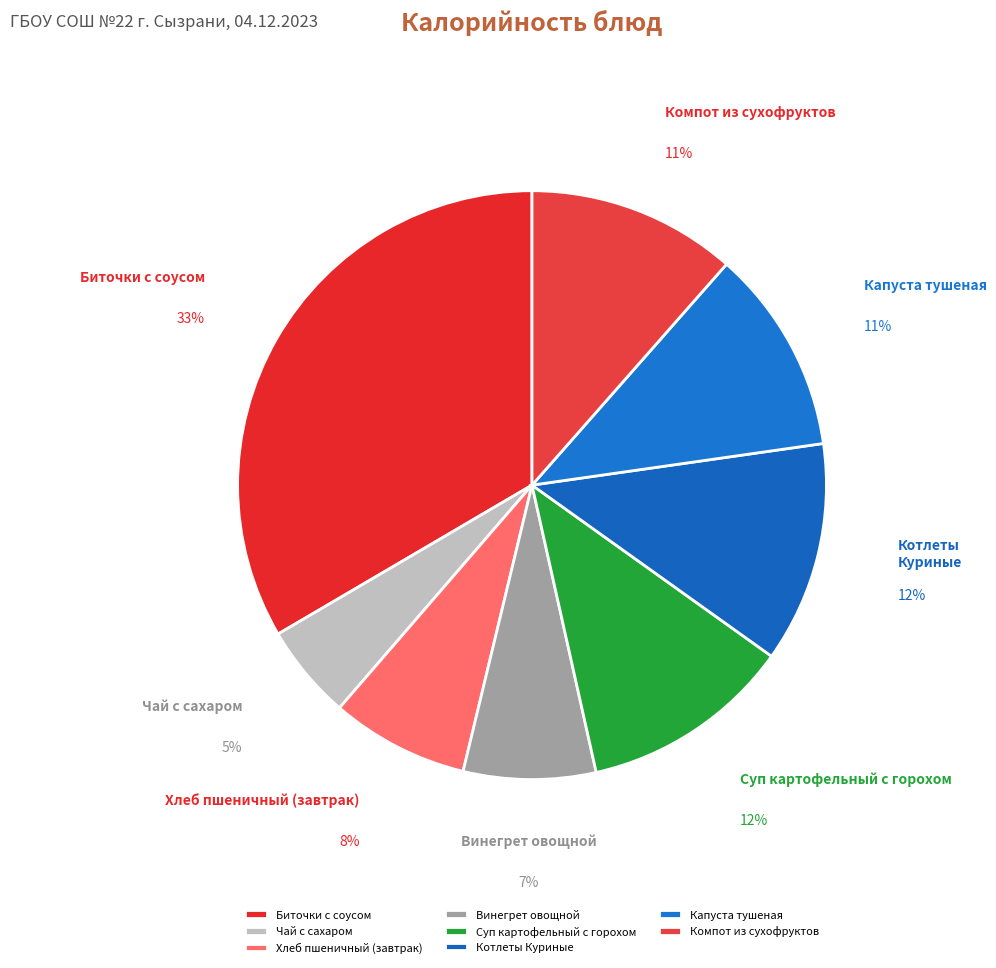

Which has a higher value, Хлеб пшеничный (завтрак) or Суп картофельный с горохом?

Суп картофельный с горохом